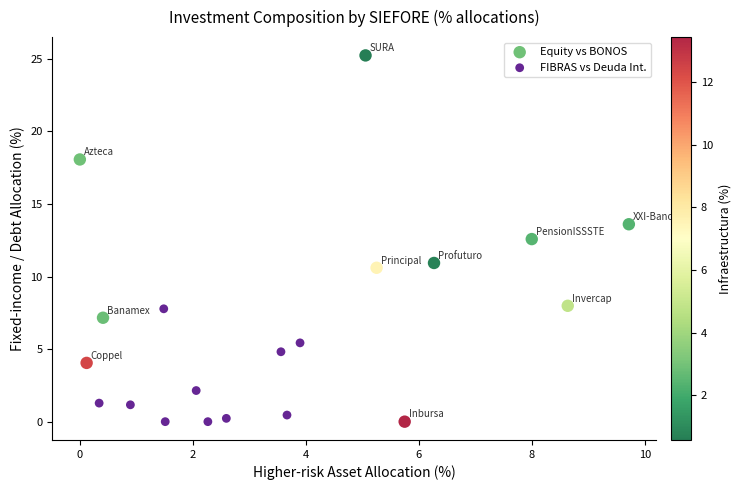

Which series has the widest spread of Y values?

Equity vs BONOS